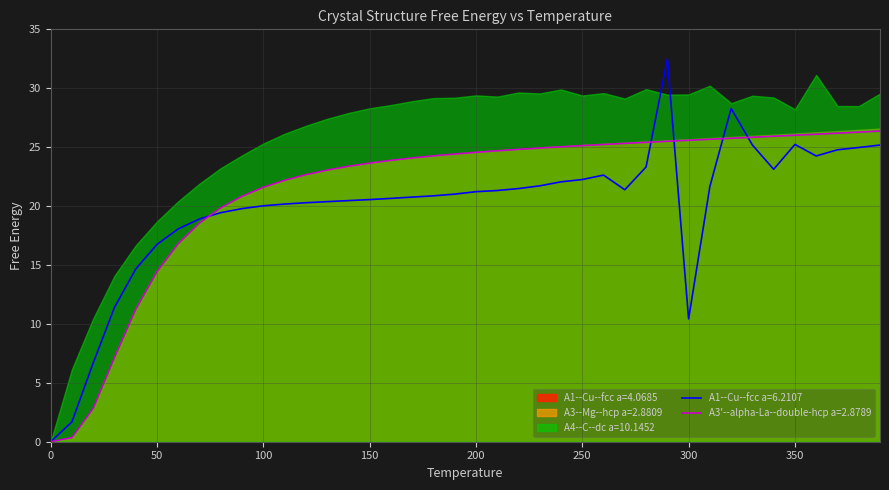

What is the average value of the A3'--alpha-La--double-hcp a=2.8789 series?

21.4